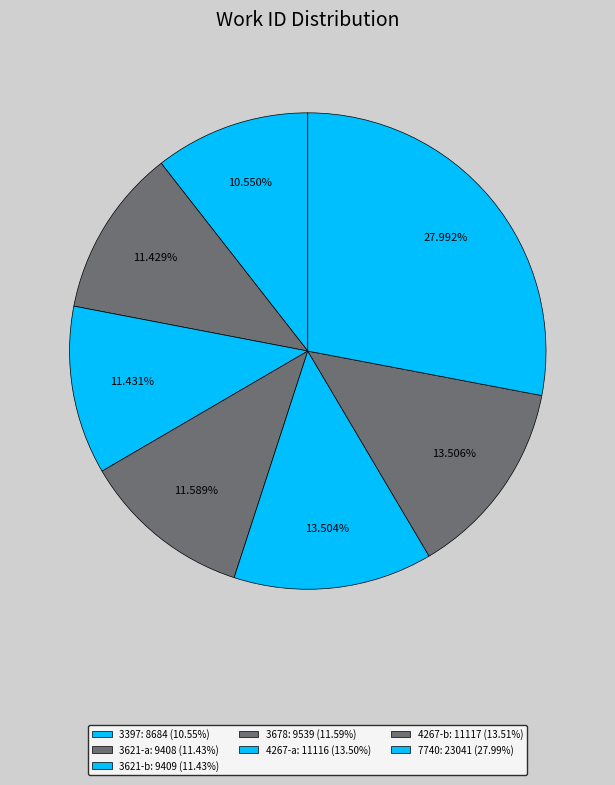

Do 3678 and 3621-a together represent more than half of the pie?

No